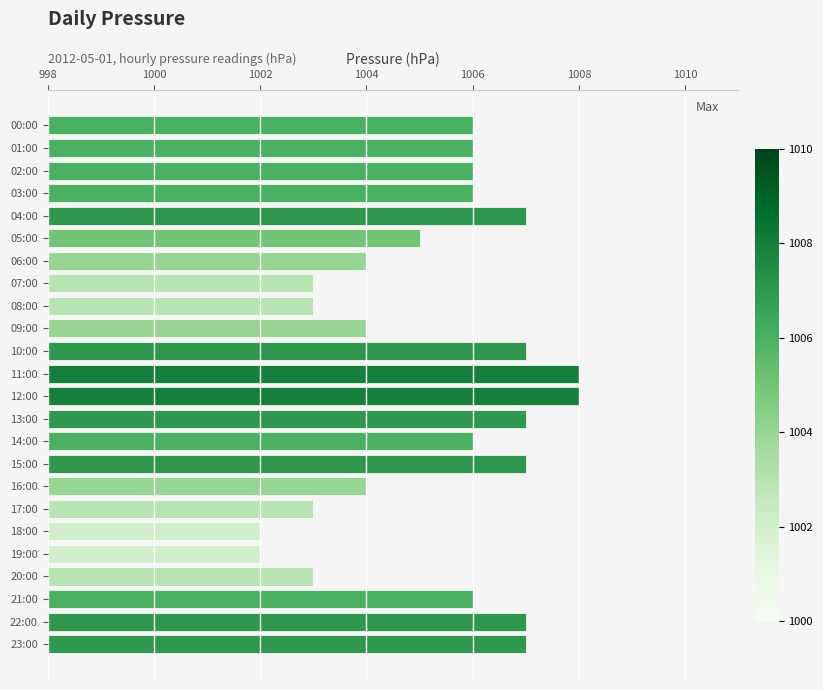

Reading top to bottom, transcribe all the data shown in this chart.

1006	1006	1006	1006	1007	1005	1004	1003	1003	1004	1007	1008	1008	1007	1006	1007	1004	1003	1002	1002	1003	1006	1007	1007